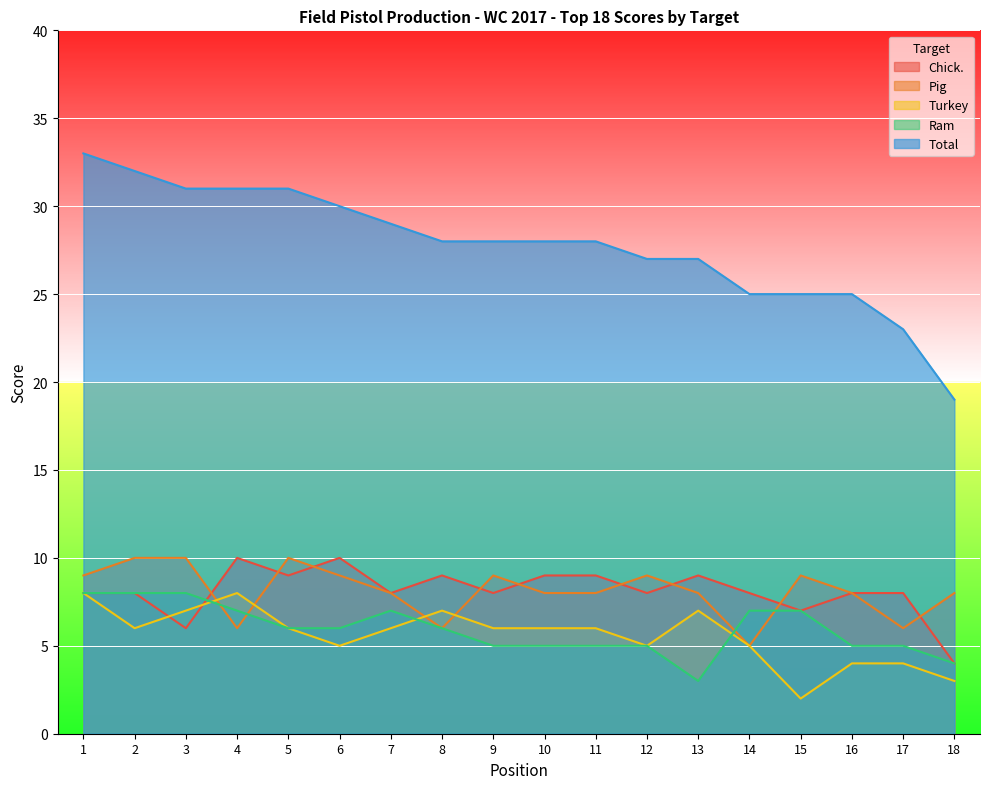

Where does the Ram series first go above 6?

1